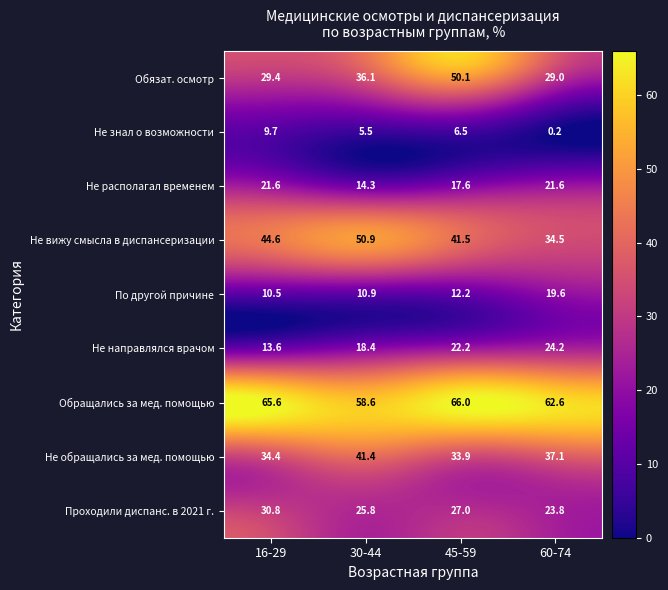

How many data points does each series have?

4